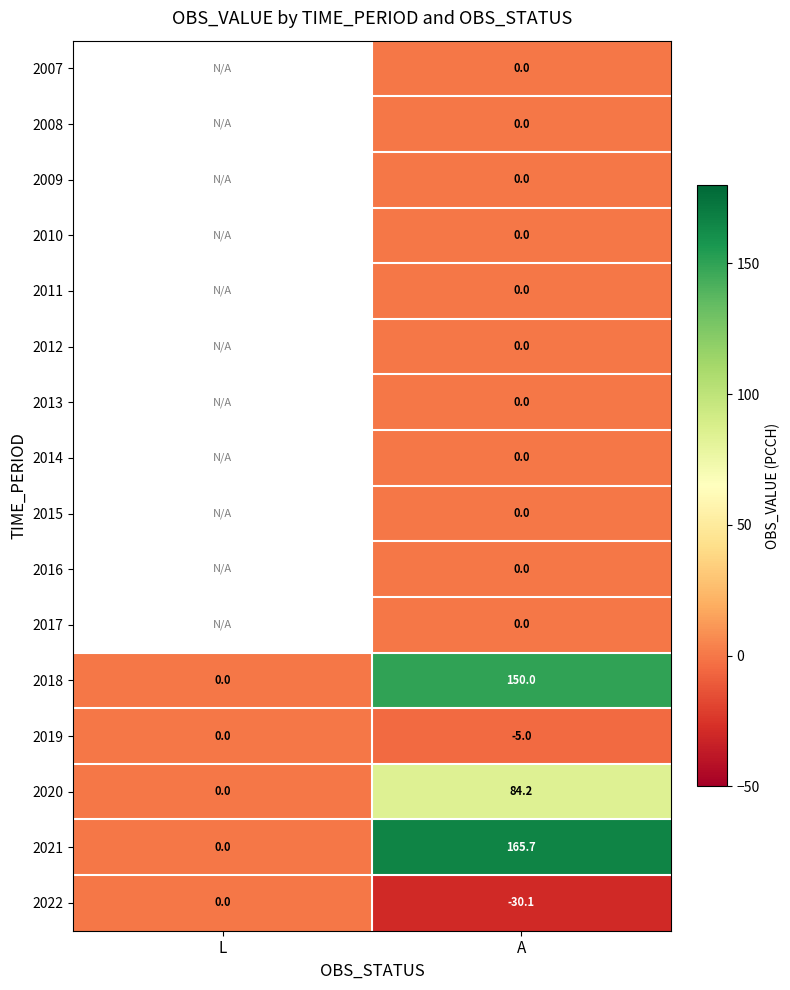

What is the difference between the highest and lowest values at A?

195.8